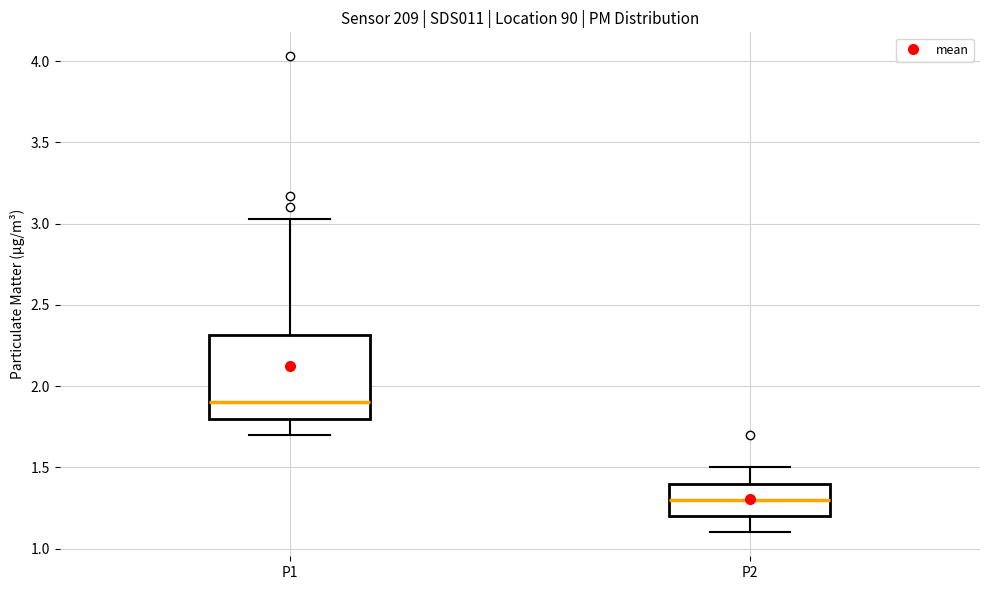

Which box has the highest median line?

P1